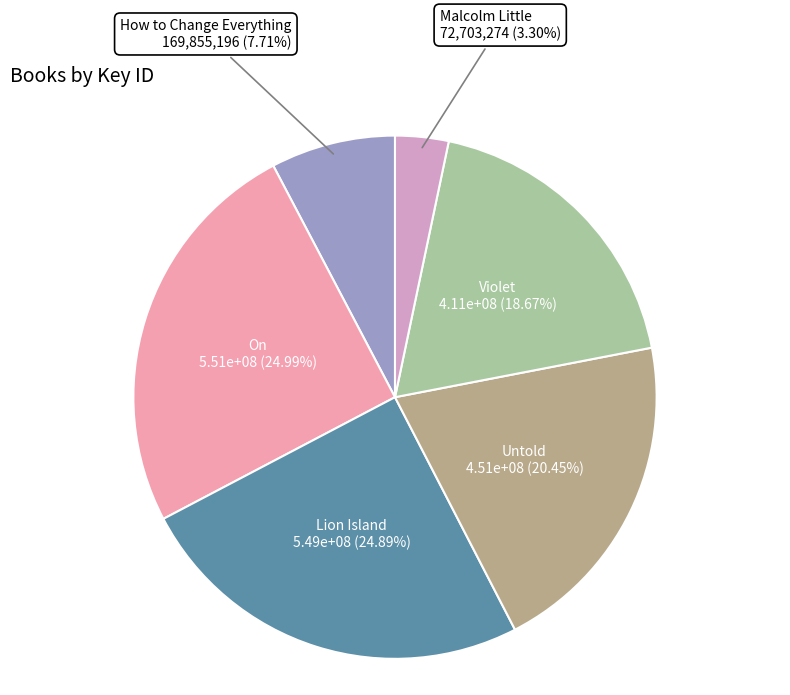

How many slices are in this pie chart?

6